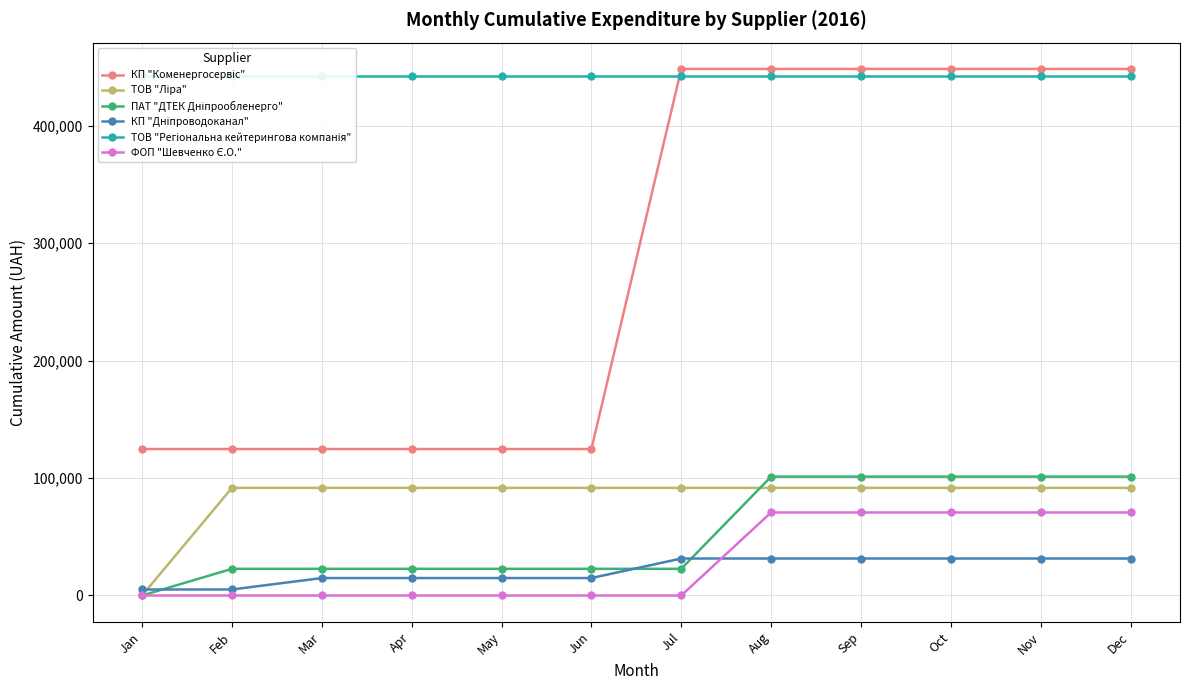

Count the number of data series in this chart.

6